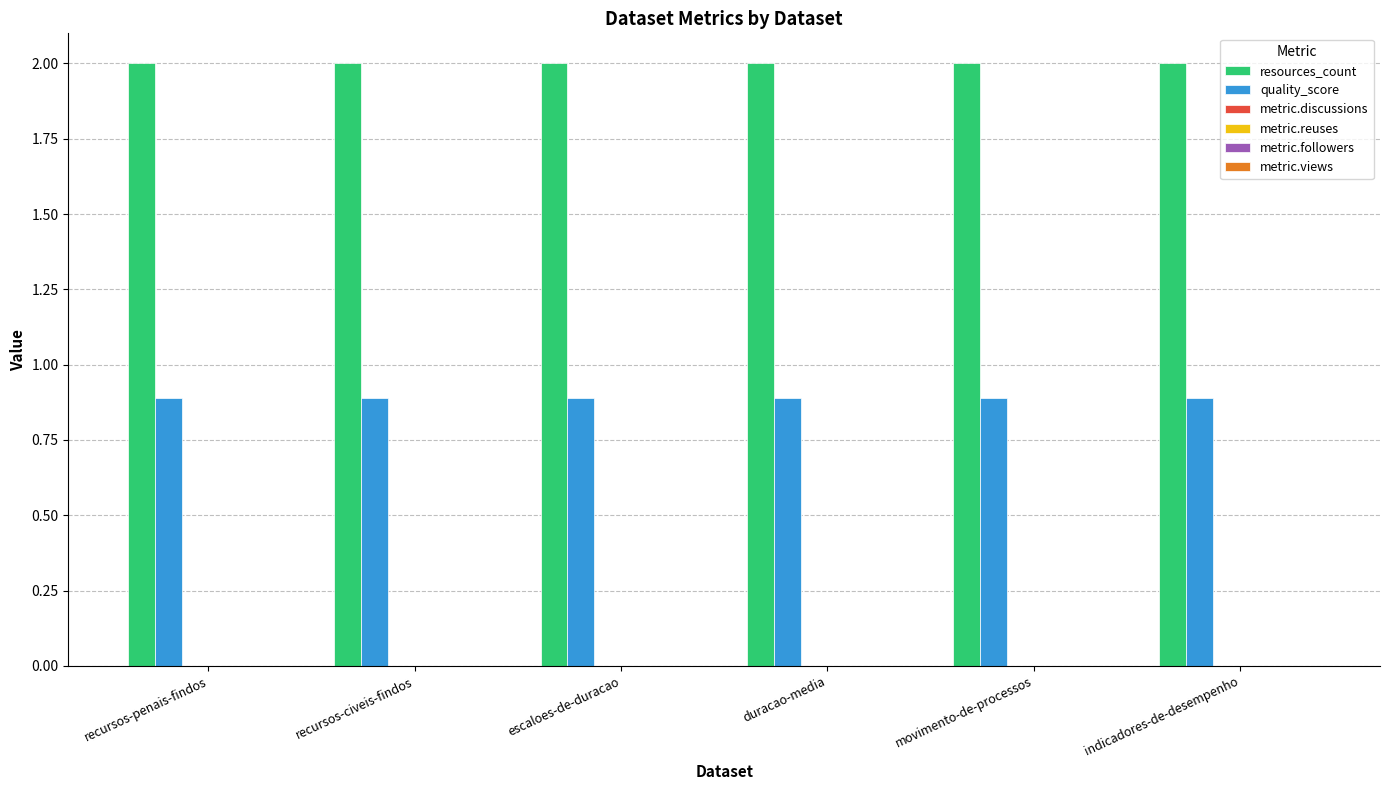

What is the minimum value shown in the chart?

0.9